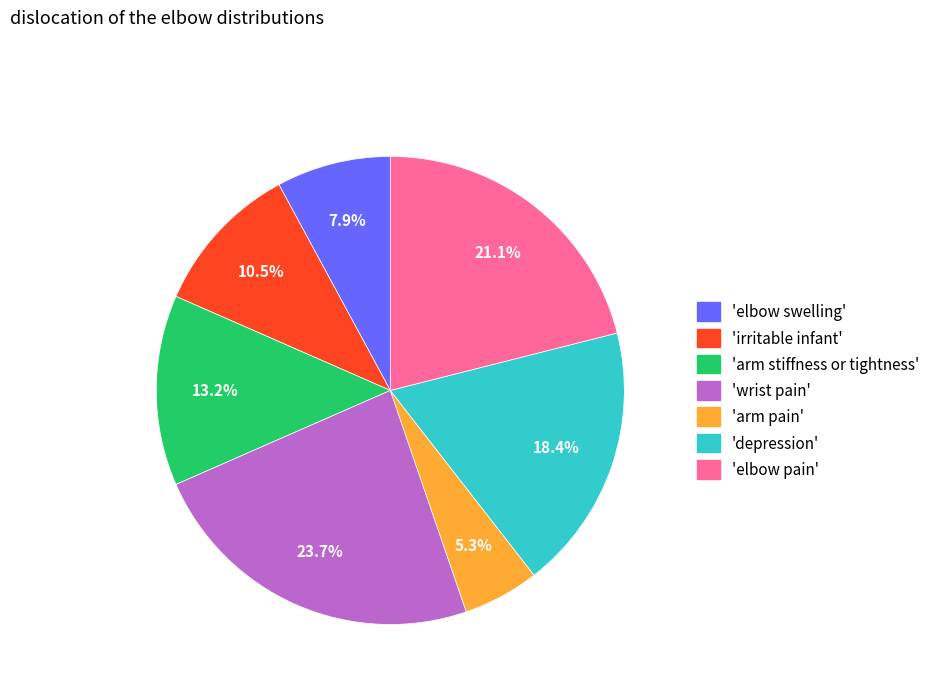

Between 'wrist pain' and 'depression', which is larger?

'wrist pain'